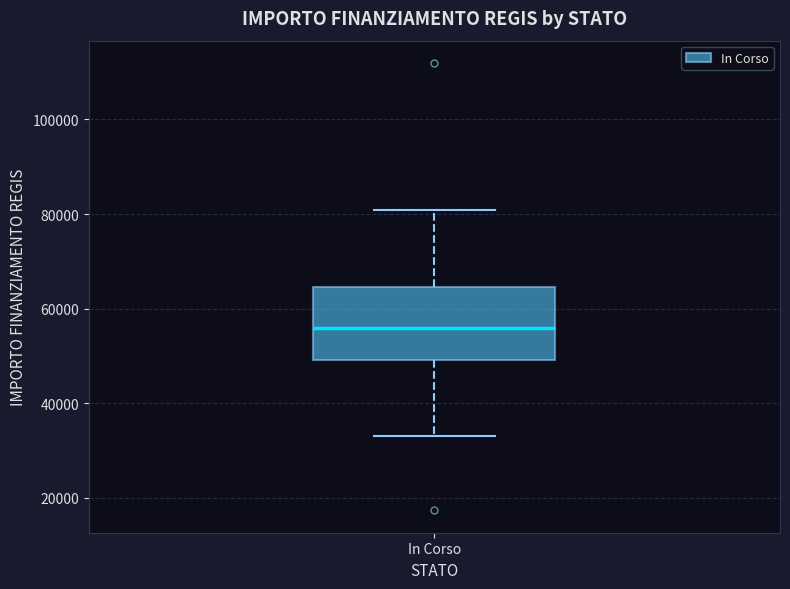

Where does the median line of the box for In Corso sit on the y-axis? The values are not printed on the chart, so give them approximately, as read against the axis.

56000